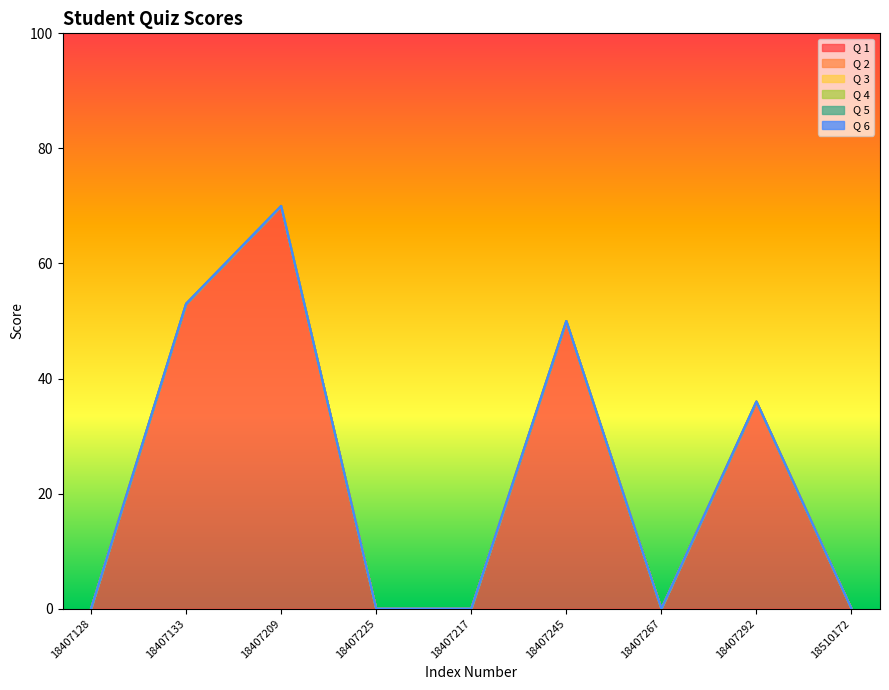

True or false: Q 6 has a value of 0 at 18407225.

True